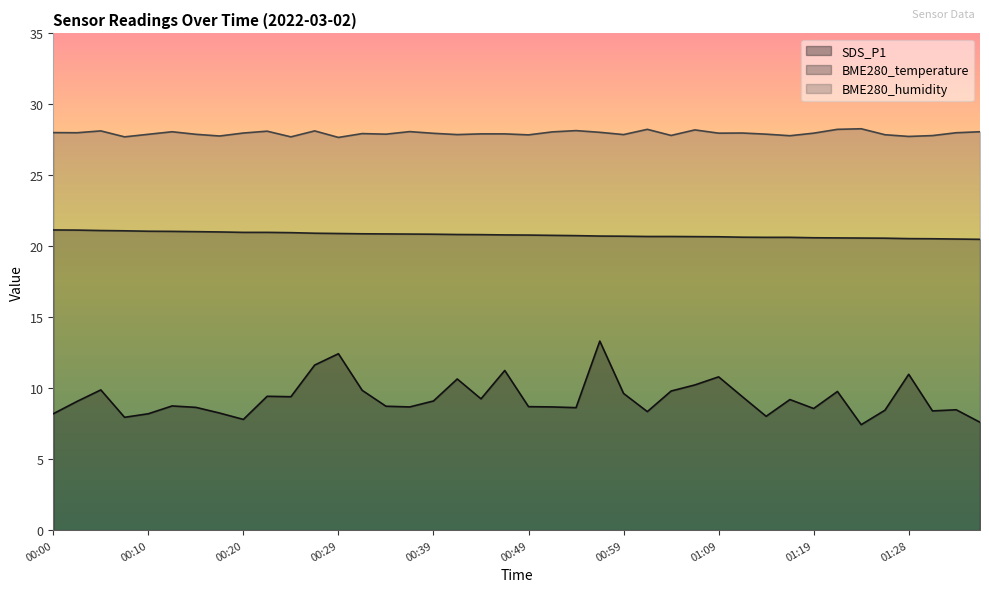

Which series has the largest range (max minus min)?

SDS_P1